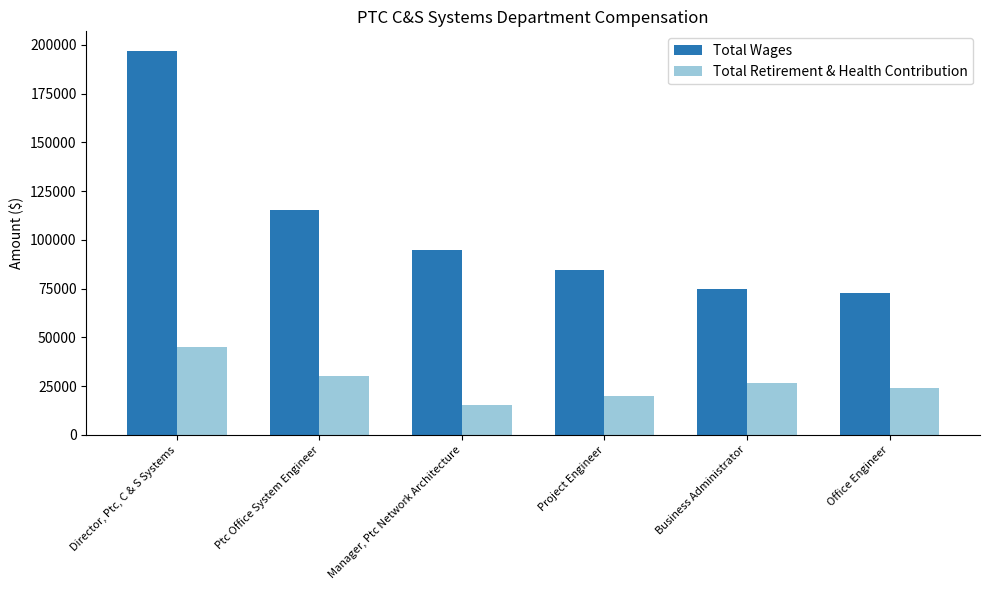

At Director, Ptc, C & S Systems, list the series in order from largest to smallest.

Total Wages, Total Retirement & Health Contribution